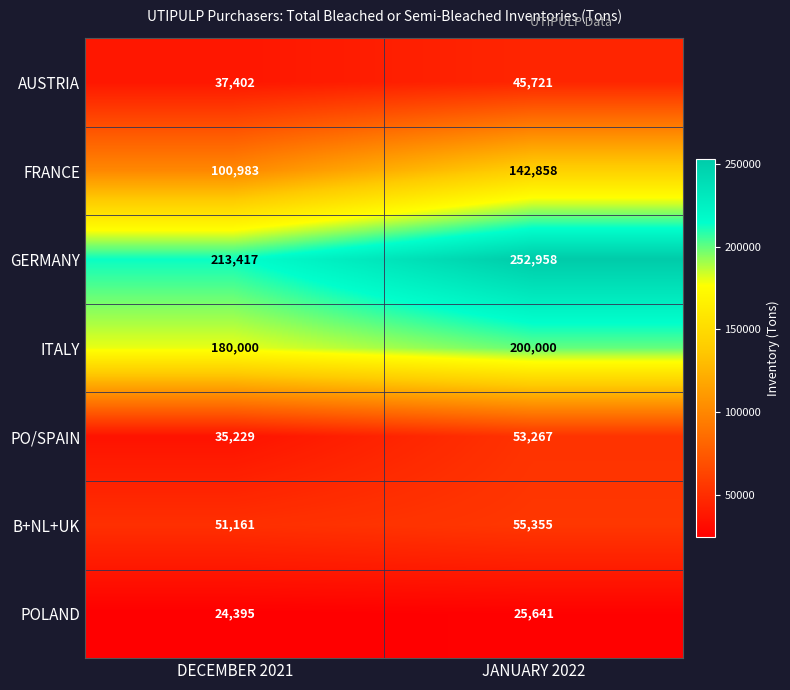

Reading right to left, extract all data points from this chart.

AUSTRIA: JANUARY 2022=45721	DECEMBER 2021=37402
FRANCE: JANUARY 2022=142858	DECEMBER 2021=100983
GERMANY: JANUARY 2022=252958	DECEMBER 2021=213417
ITALY: JANUARY 2022=200000	DECEMBER 2021=180000
PO/SPAIN: JANUARY 2022=53267	DECEMBER 2021=35229
B+NL+UK: JANUARY 2022=55355	DECEMBER 2021=51161
POLAND: JANUARY 2022=25641	DECEMBER 2021=24395